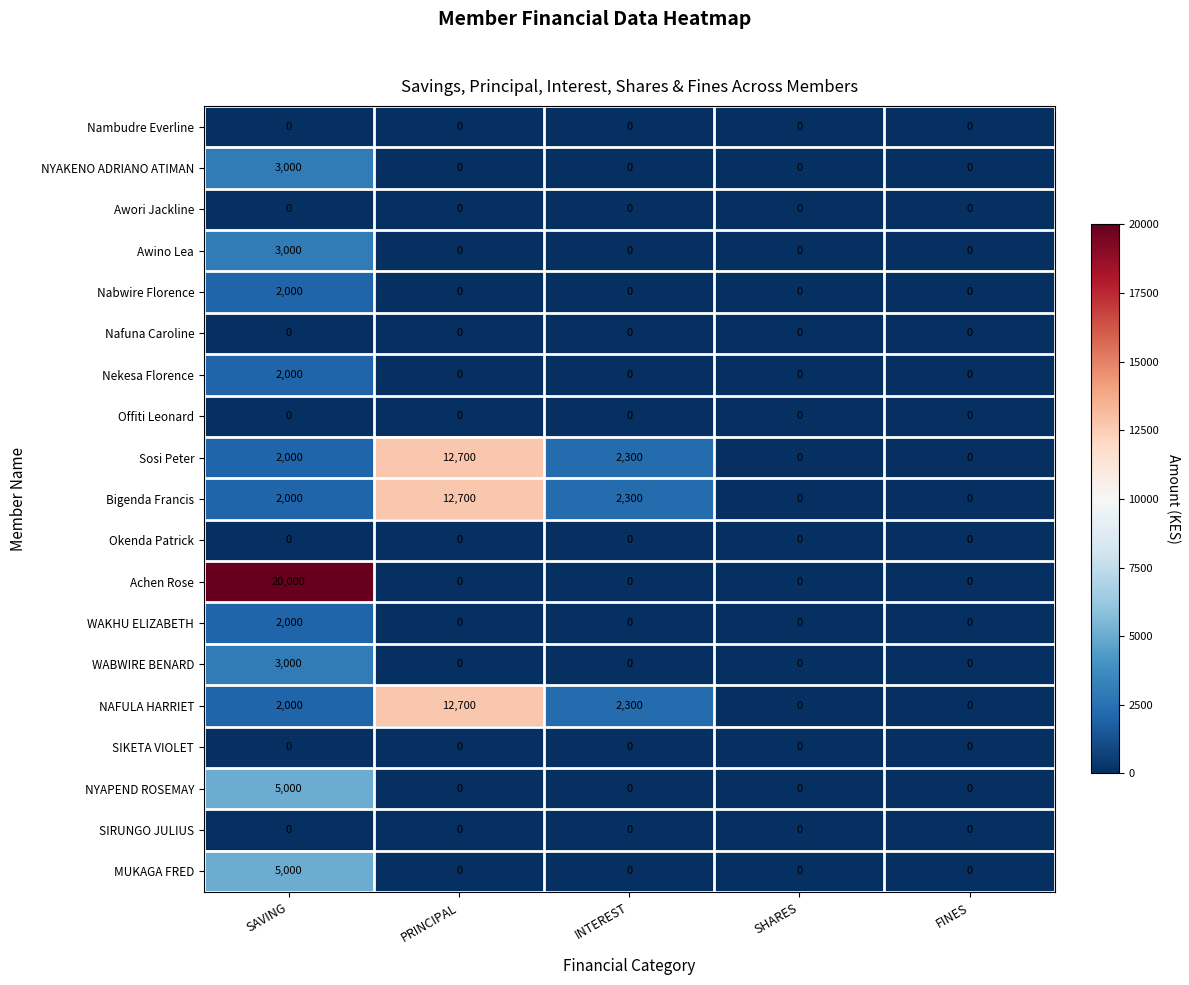

What is the difference between the Bigenda Francis values at SHARES and INTEREST?

2300